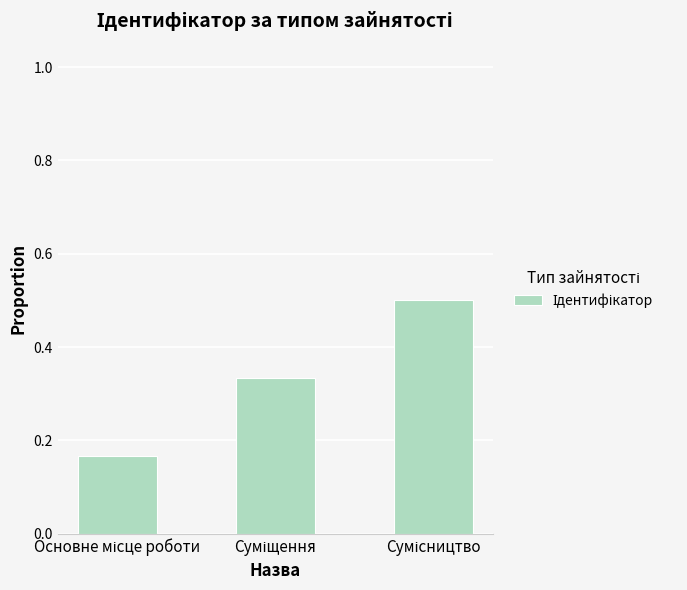

How many values are between 0 and 1?

3